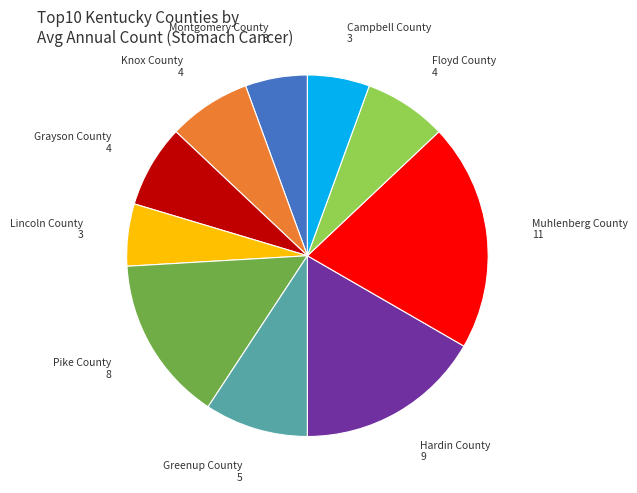

Is there a majority slice in this chart?

No